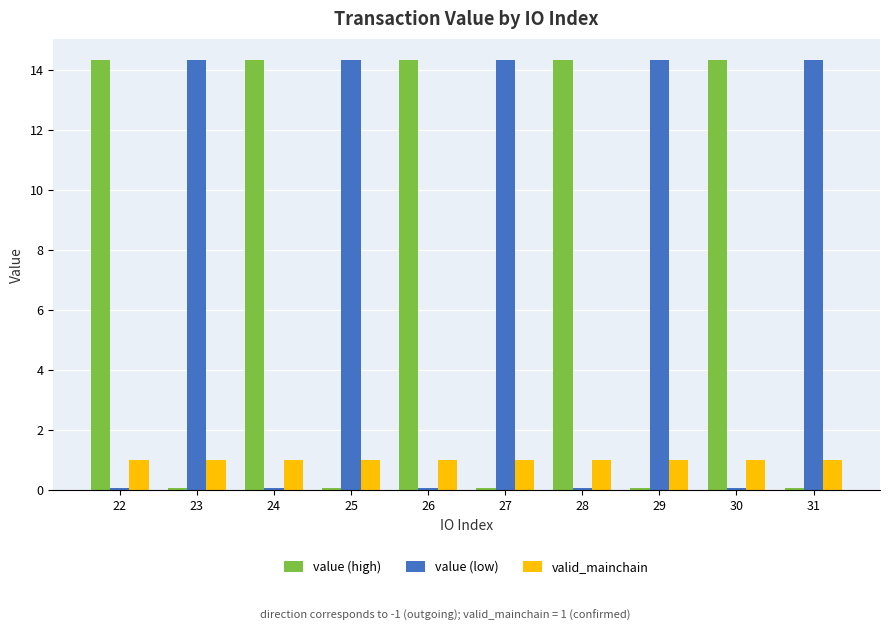

The value of value (high) at 23 is 0.1. True or false?

True